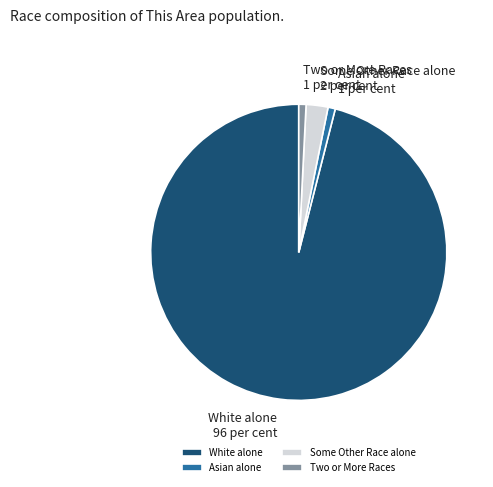

Which category accounts for the majority?

White alone